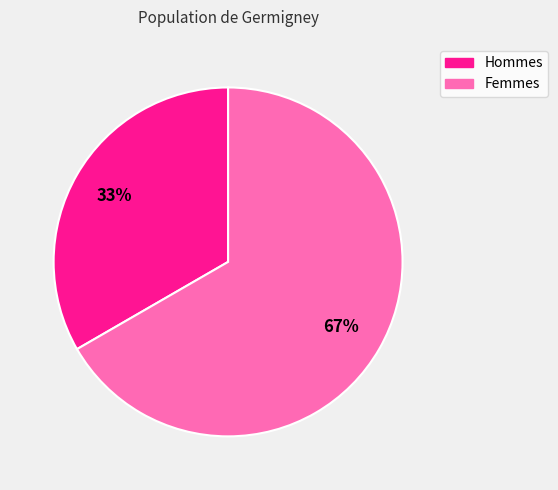

To the nearest percent, what is the average slice percentage?

50%